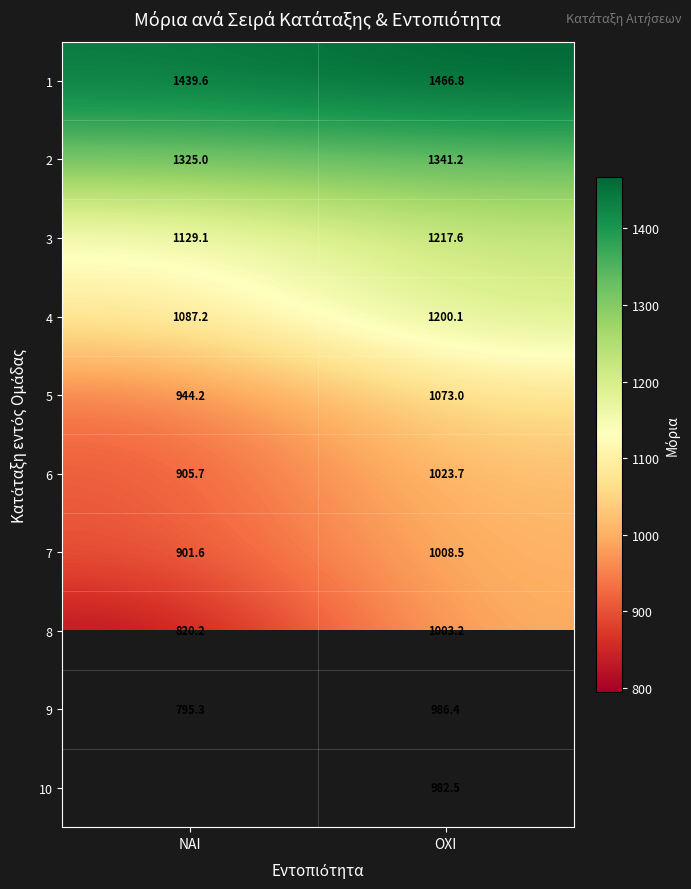

What is the sum of all 2 values?

2666.2